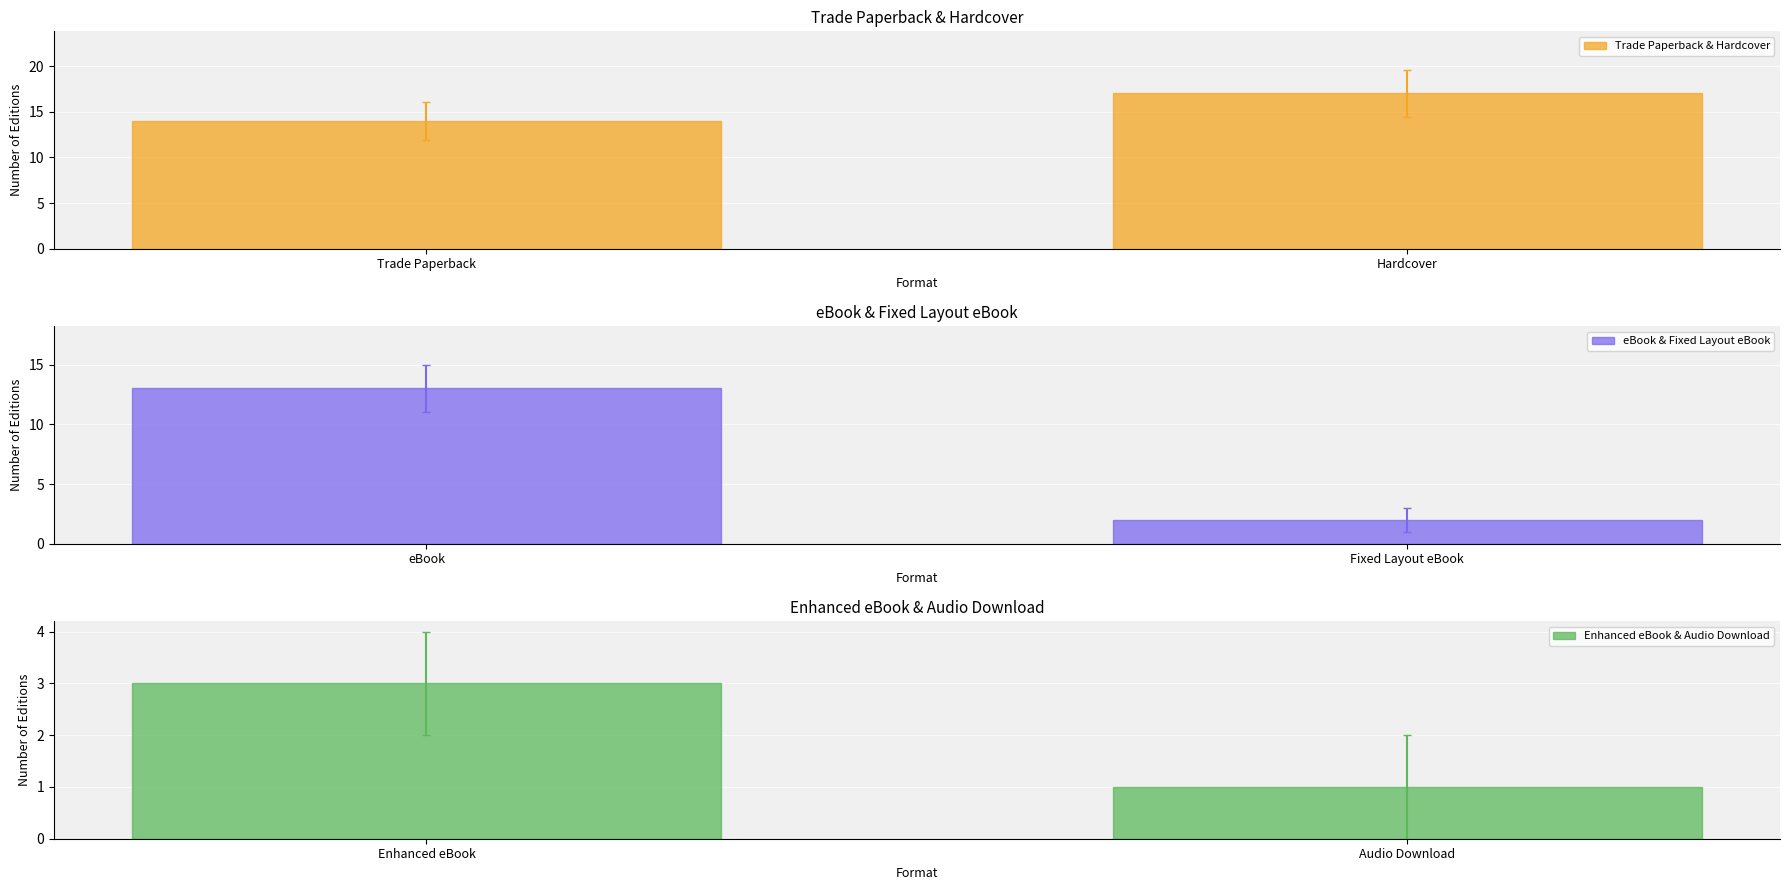

What is the difference between the Trade Paperback & Hardcover values at Hardcover and Trade Paperback?

3